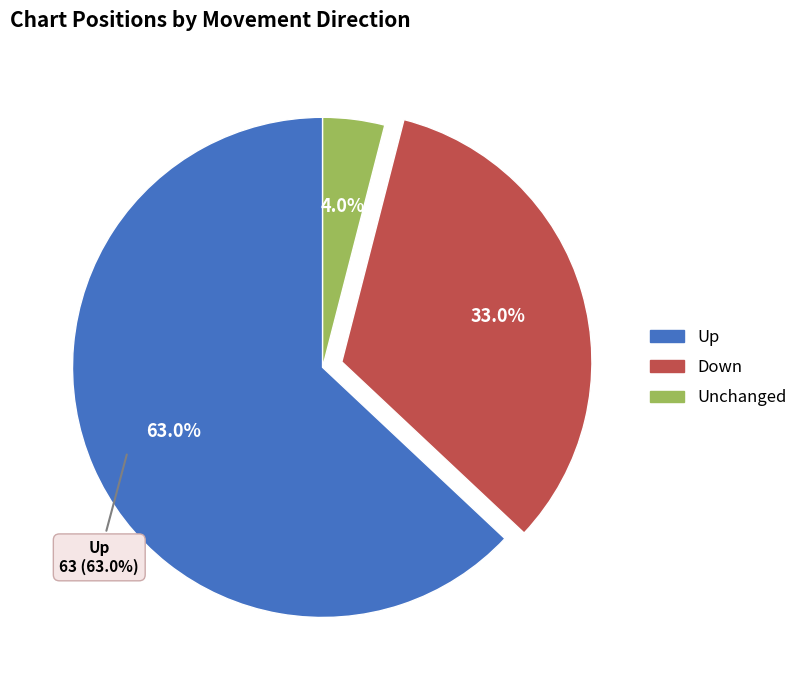

How many segments does this pie chart have?

3